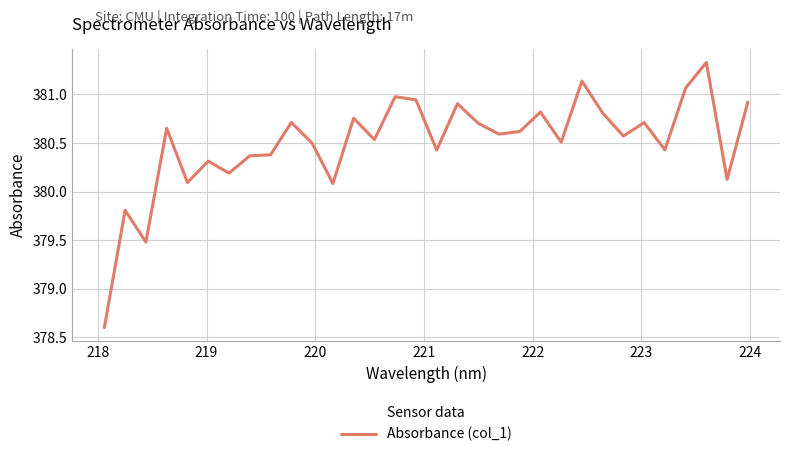

What is the difference between the maximum and minimum values?

2.7